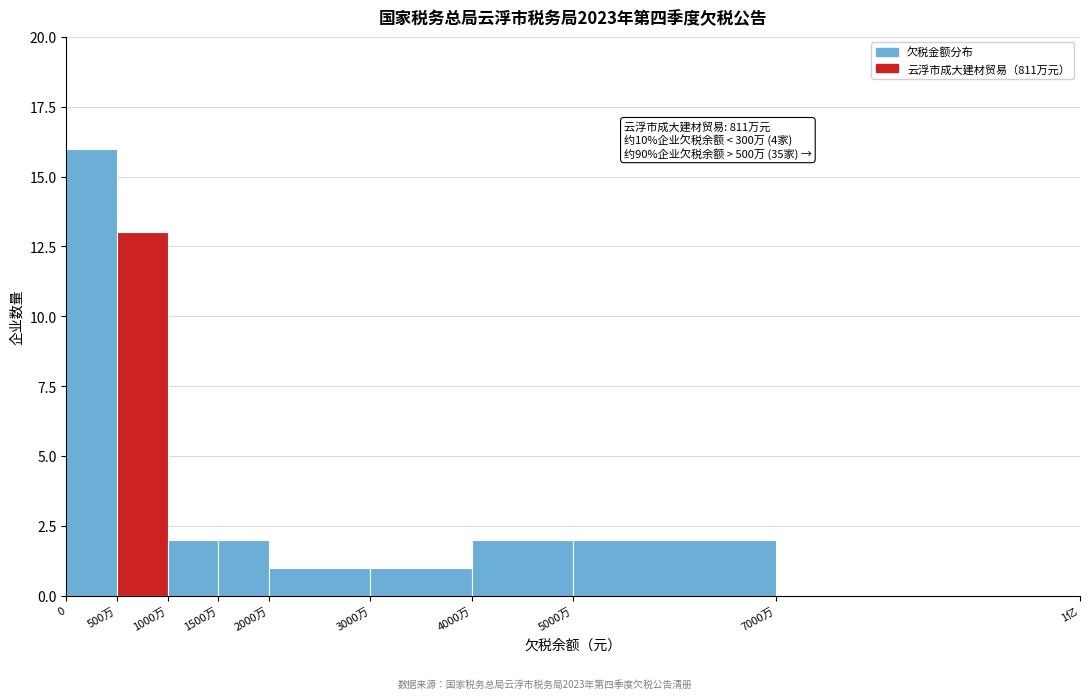

Reading right to left, transcribe all the data shown in this chart.

7000万=0	5000万=2	4000万=2	3000万=1	2000万=1	1500万=2	1000万=2	500万=13	0=16